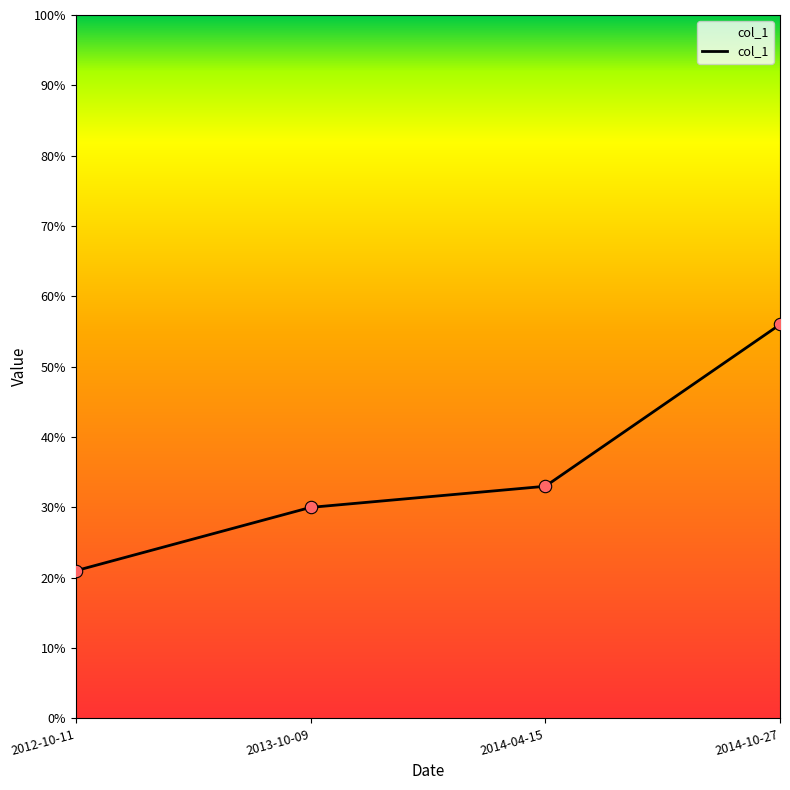

What is the ratio of the value at 2014-10-27 to the value at 2012-10-11?

2.7